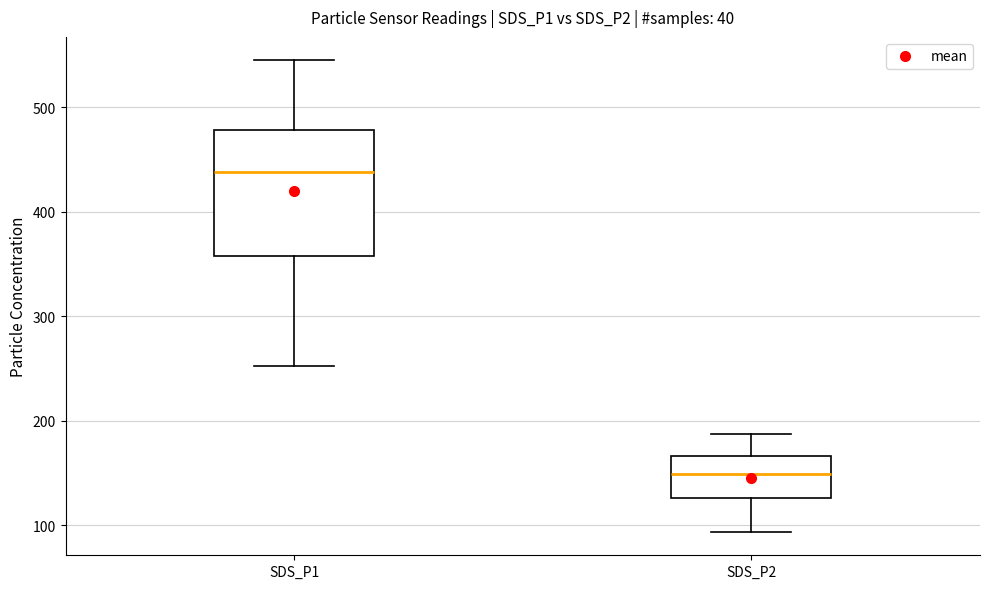

Which box is the tallest, from its lower edge to its upper edge?

SDS_P1